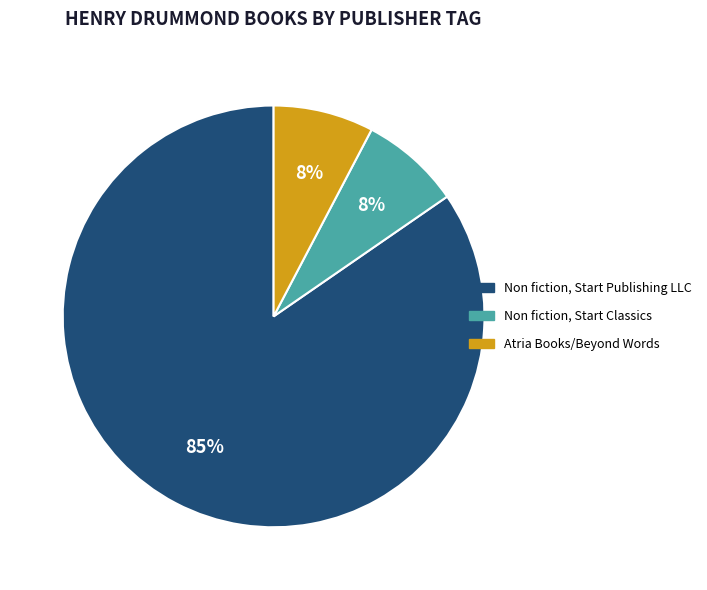

Does Atria Books/Beyond Words represent more than half of the total?

No